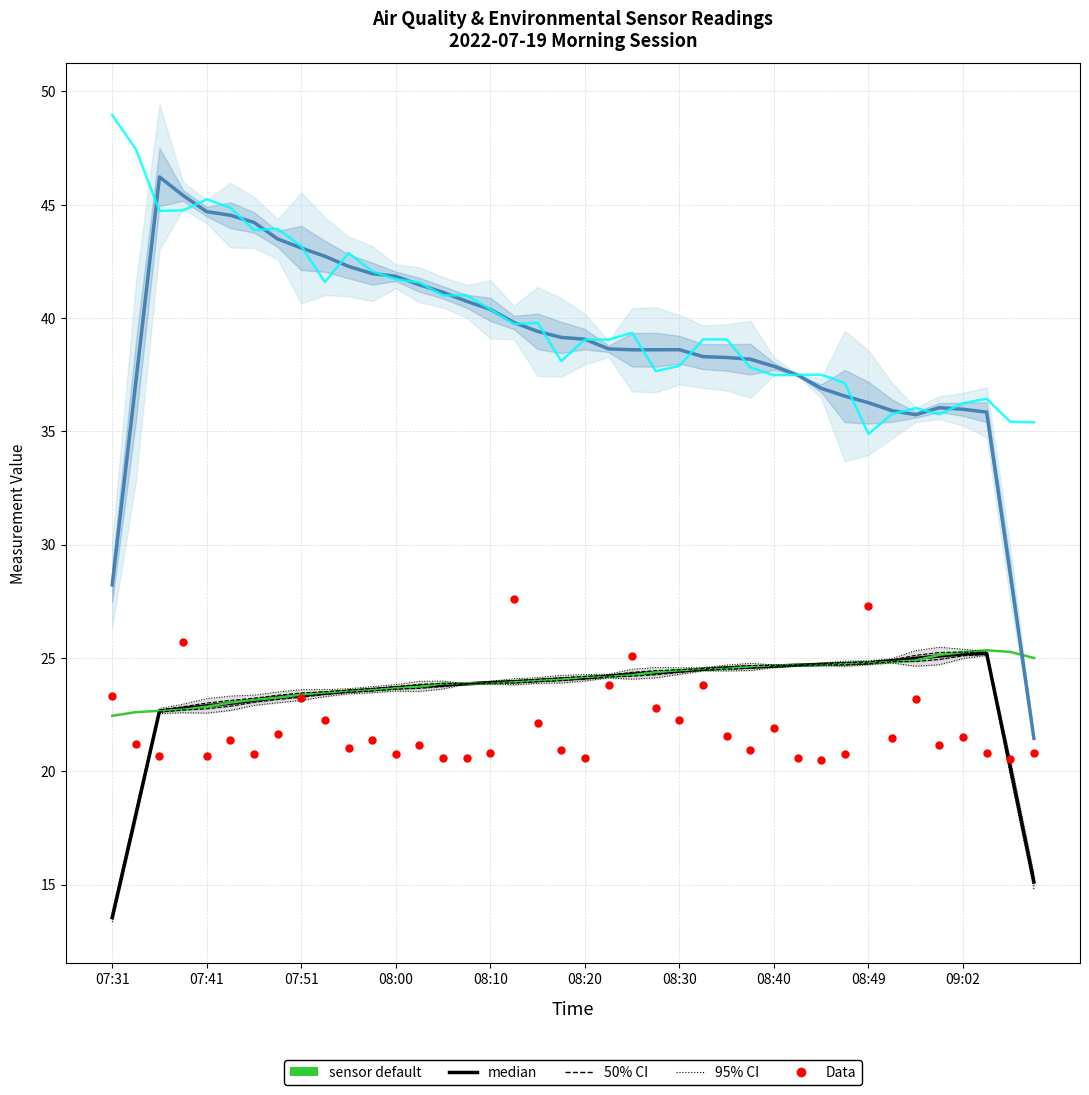

Is the value of median (Humidity) at 22 greater than the value of Data (SDS_P1+offset) at 09:02?

Yes